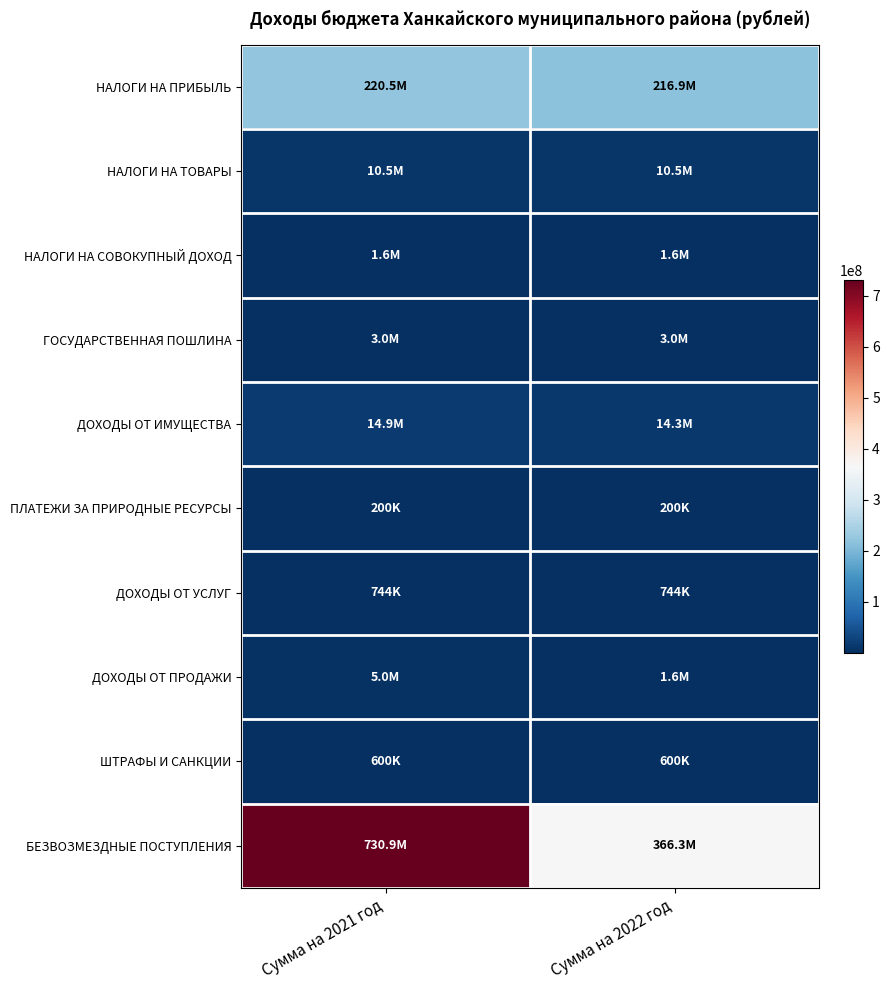

Rank the series at Сумма на 2022 год from highest to lowest value.

БЕЗВОЗМЕЗДНЫЕ ПОСТУПЛЕНИЯ, НАЛОГИ НА ПРИБЫЛЬ, ДОХОДЫ ОТ ИМУЩЕСТВА, НАЛОГИ НА ТОВАРЫ, ГОСУДАРСТВЕННАЯ ПОШЛИНА, НАЛОГИ НА СОВОКУПНЫЙ ДОХОД, ДОХОДЫ ОТ ПРОДАЖИ, ДОХОДЫ ОТ УСЛУГ, ШТРАФЫ И САНКЦИИ, ПЛАТЕЖИ ЗА ПРИРОДНЫЕ РЕСУРСЫ